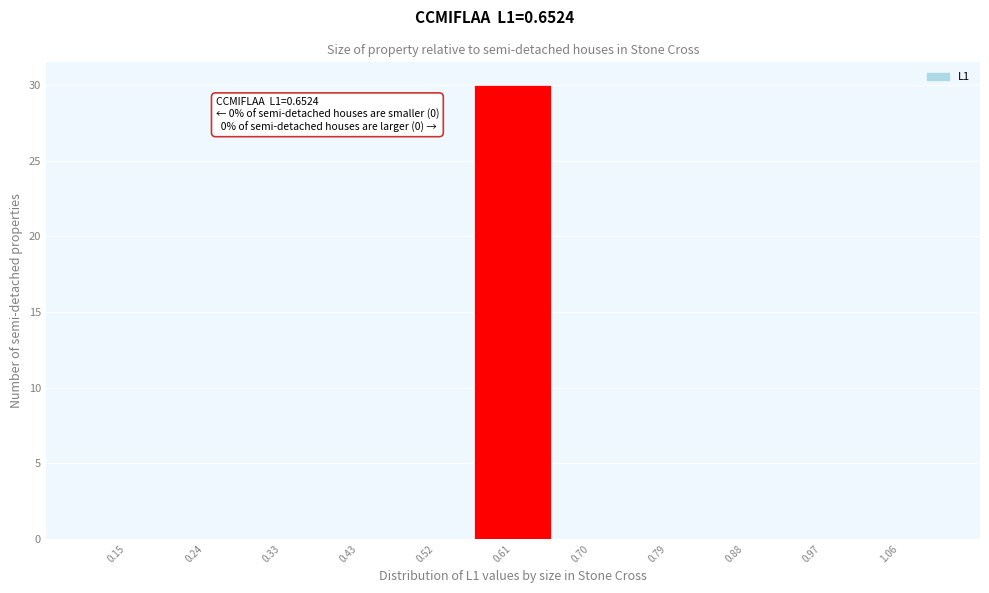

Reading left to right, list all the values displayed in this chart.

0.15=0	0.24=0	0.33=0	0.43=0	0.52=0	0.61=30	0.70=0	0.79=0	0.88=0	0.97=0	1.06=0